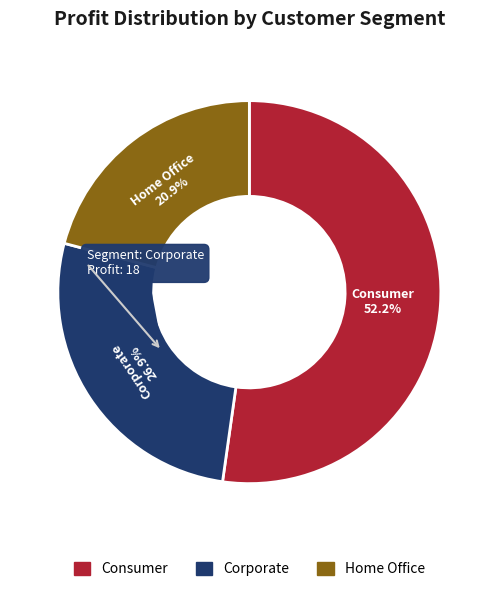

Is there a majority slice in this chart?

Yes